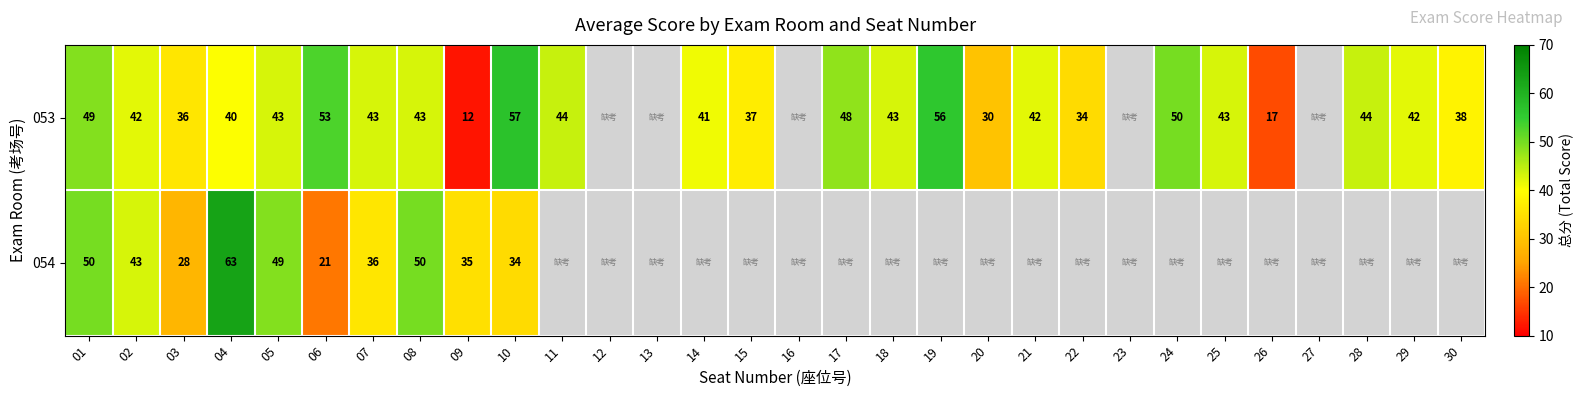

What is the total value across all series at 06?

74